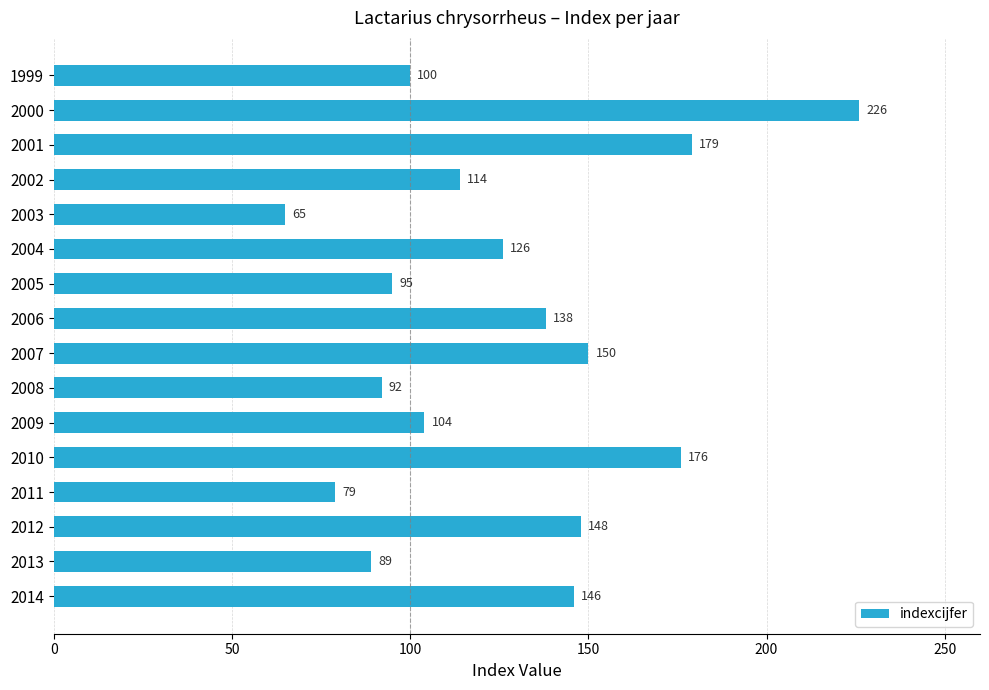

Which has a higher value, 2012 or 2000?

2000